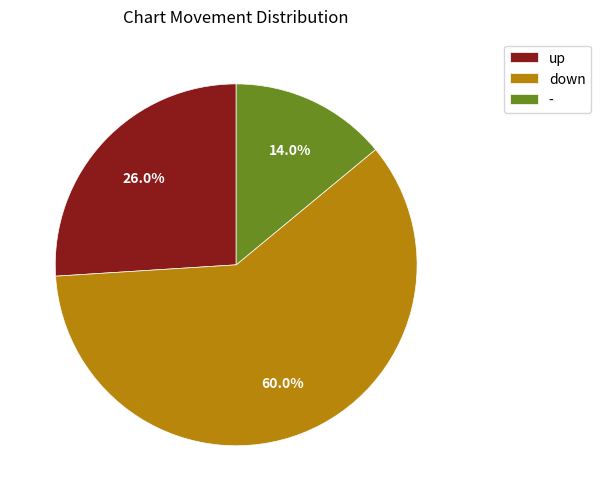

Approximately how many times larger is the value at down compared to -?

4.3